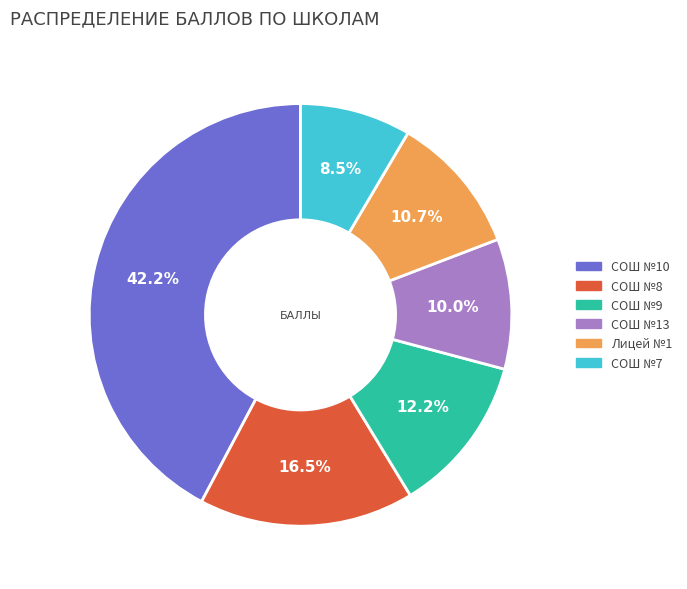

Rank the categories by value from lowest to highest.

СОШ №7, СОШ №13, Лицей №1, СОШ №9, СОШ №8, СОШ №10